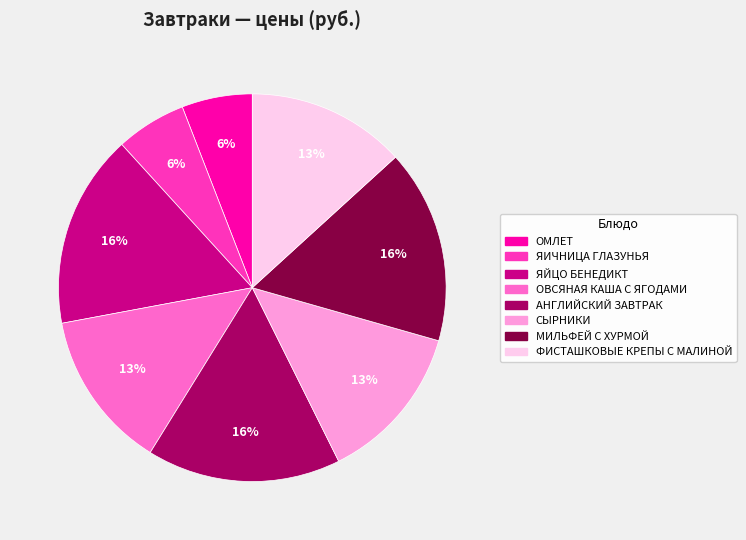

How many slices are in this pie chart?

8